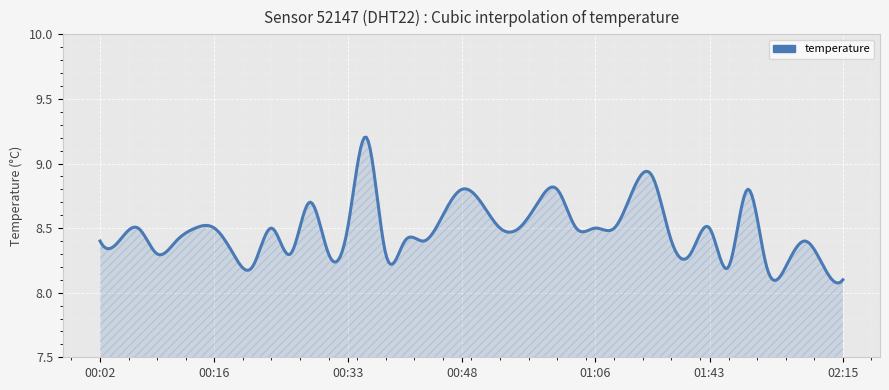

What is the maximum value shown in the chart?

9.2